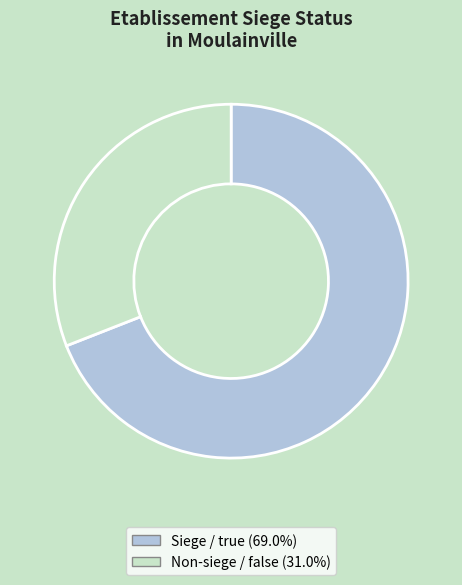

How many segments does this pie chart have?

2